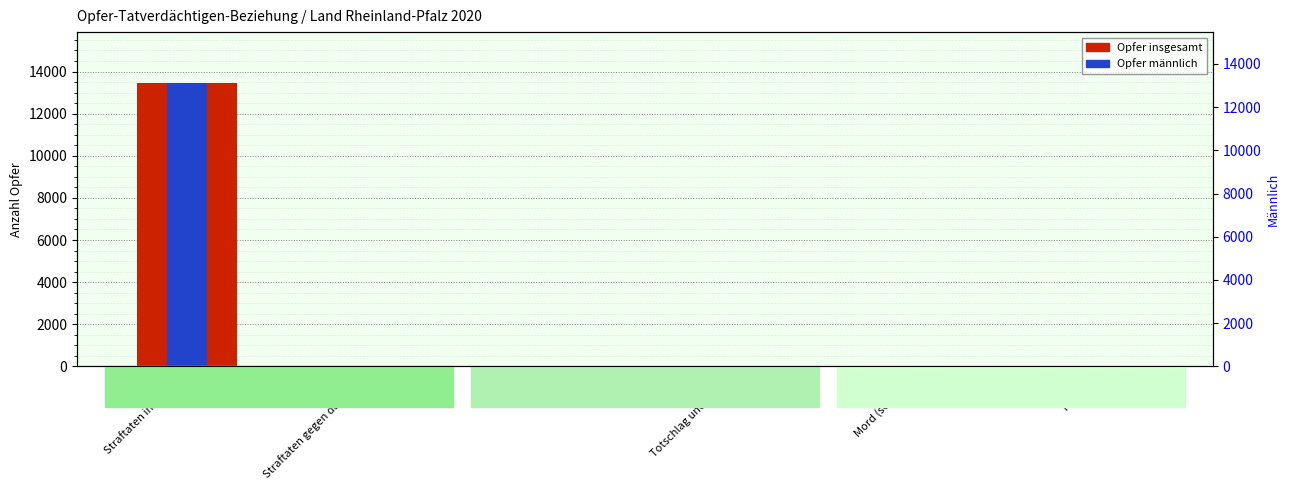

Count the number of data series in this chart.

2